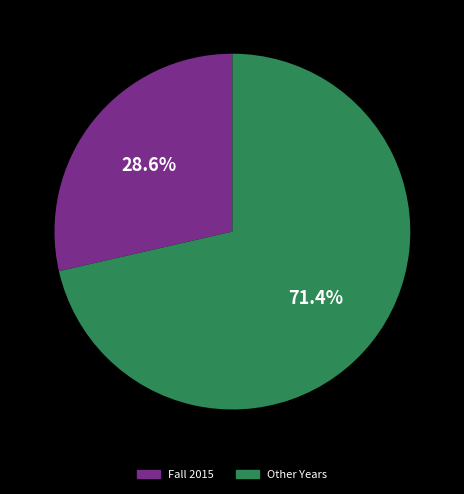

Is there a majority slice in this chart?

Yes